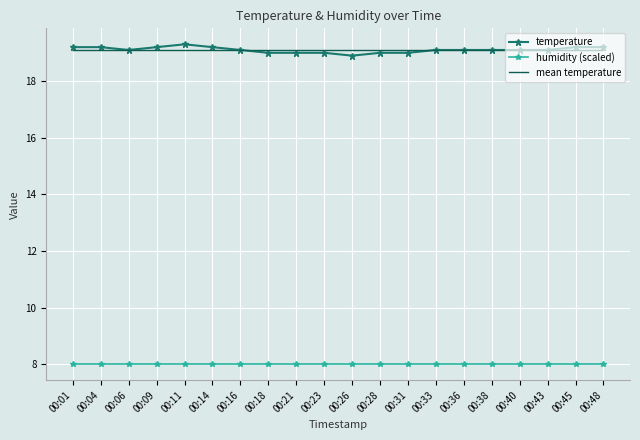

The humidity (scaled) series shows 8.0 at 00:01. True or false?

True